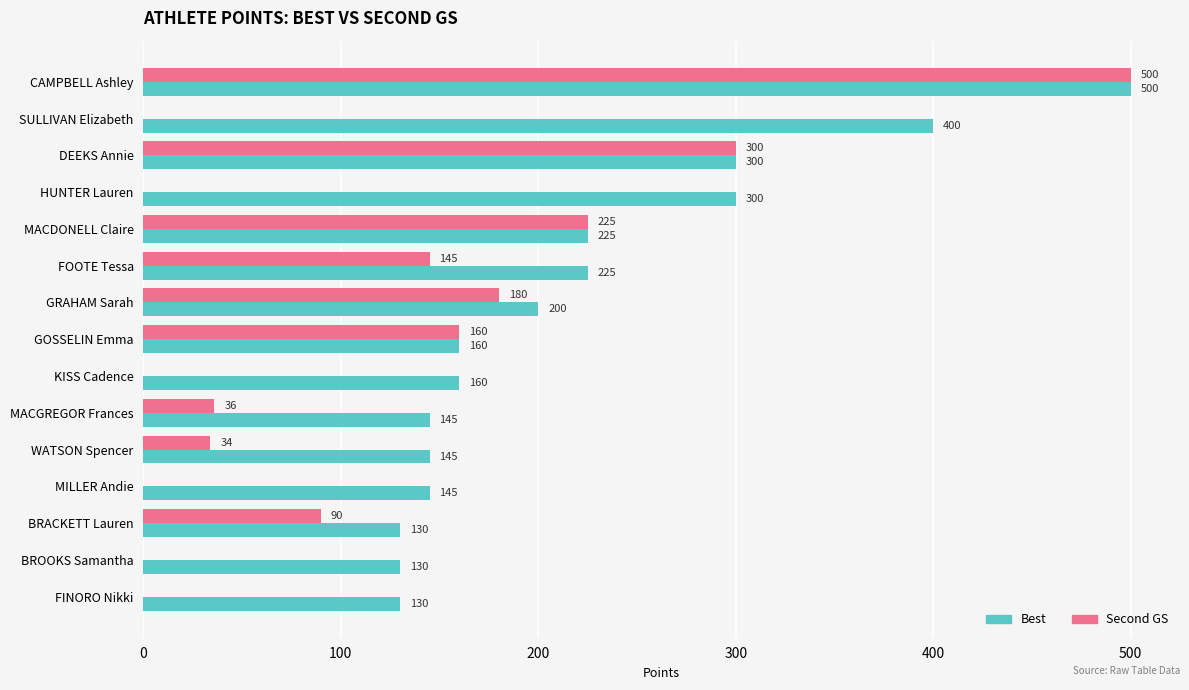

How many data points does each series have?

15